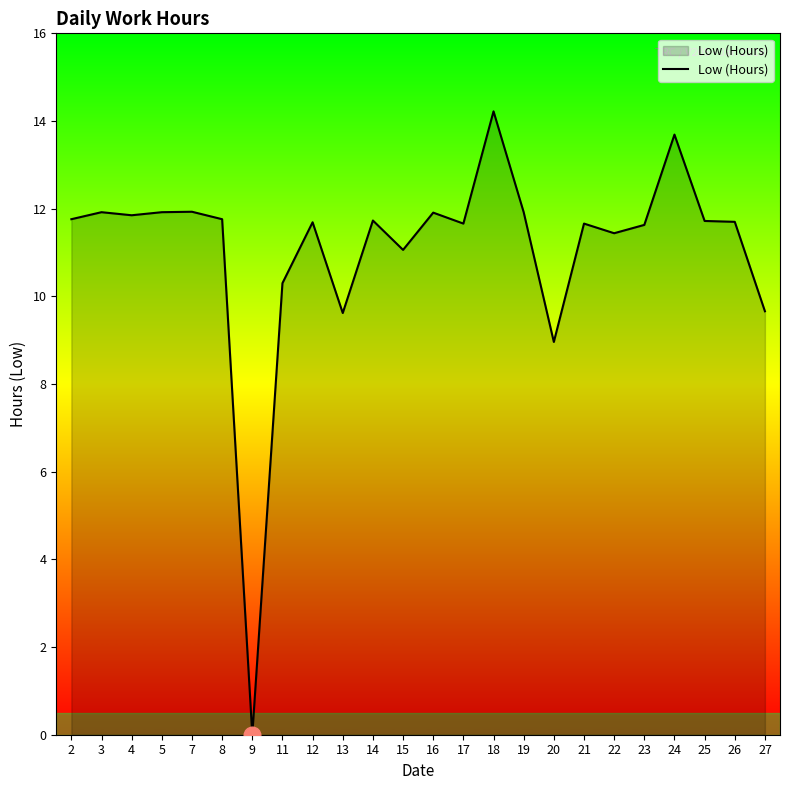

Approximately how many times larger is the value at 16 compared to 7?

1.0